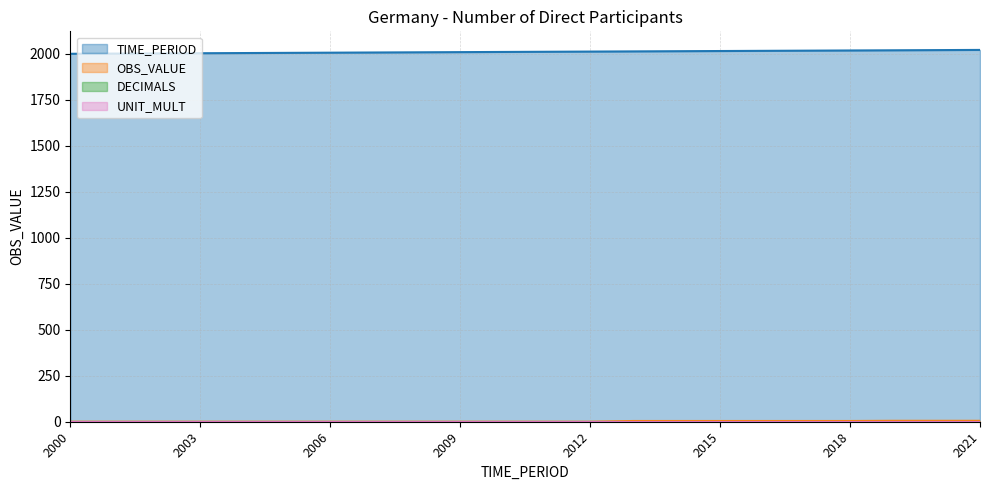

Reading left to right, list all the values displayed in this chart.

TIME_PERIOD: 2000=2000	2001=2001	2002=2002	2003=2003	2004=2004	2005=2005	2006=2006	2007=2007	2008=2008	2009=2009	2010=2010	2011=2011	2012=2012	2013=2013	2014=2014	2015=2015	2016=2016	2017=2017	2018=2018	2019=2019	2020=2020	2021=2021
OBS_VALUE: 2000=0	2001=0	2002=0	2003=0	2004=0	2005=0	2006=0	2007=0	2008=0	2009=0	2010=0	2011=0	2012=0	2013=4	2014=4	2015=4	2016=4	2017=4	2018=4	2019=5	2020=5	2021=5